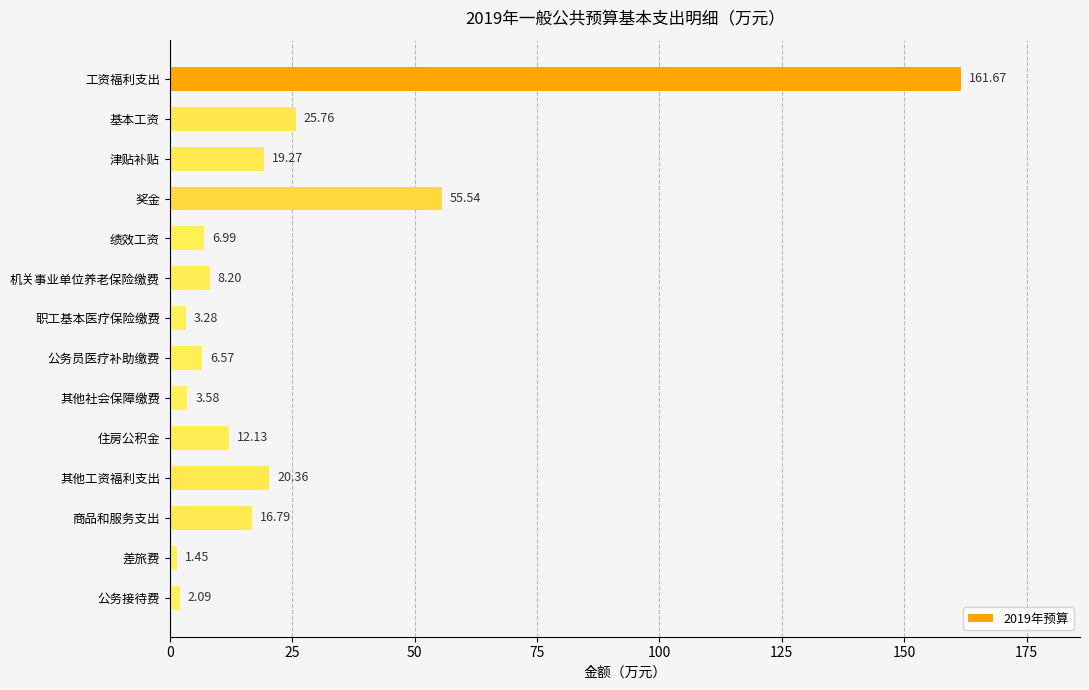

How many bars are there in total?

14